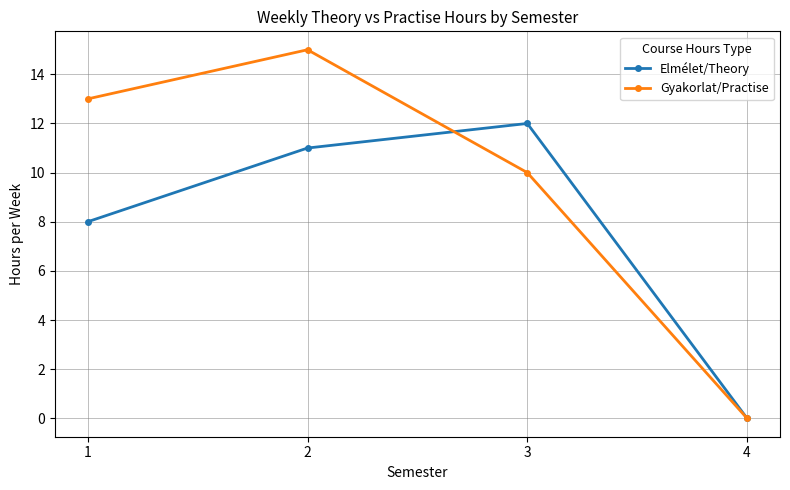

What is the sum of all Gyakorlat/Practise values?

38